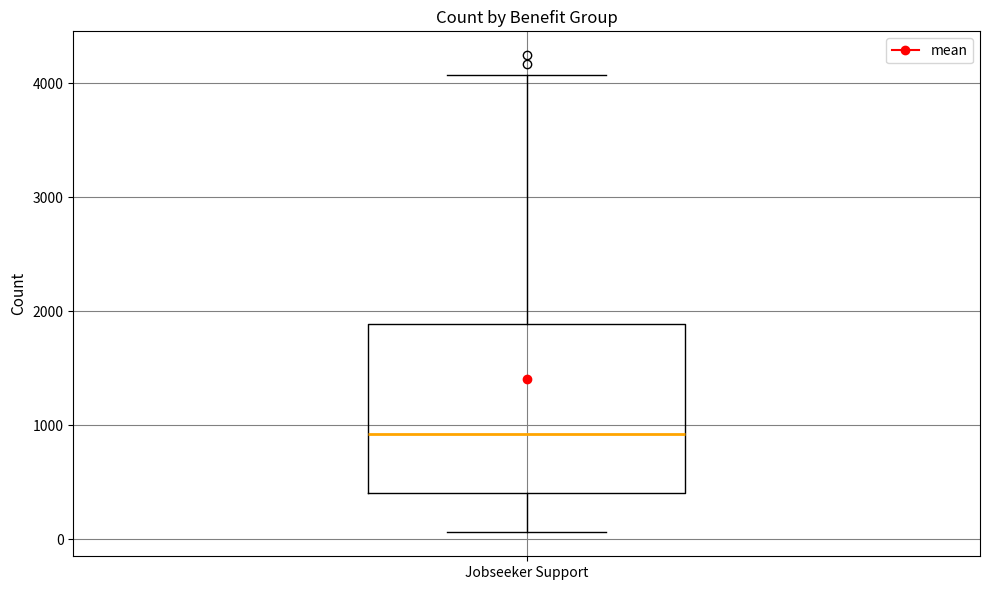

Where does the upper whisker of the box for Jobseeker Support end on the y-axis? The values are not printed on the chart, so give them approximately, as read against the axis.

4100